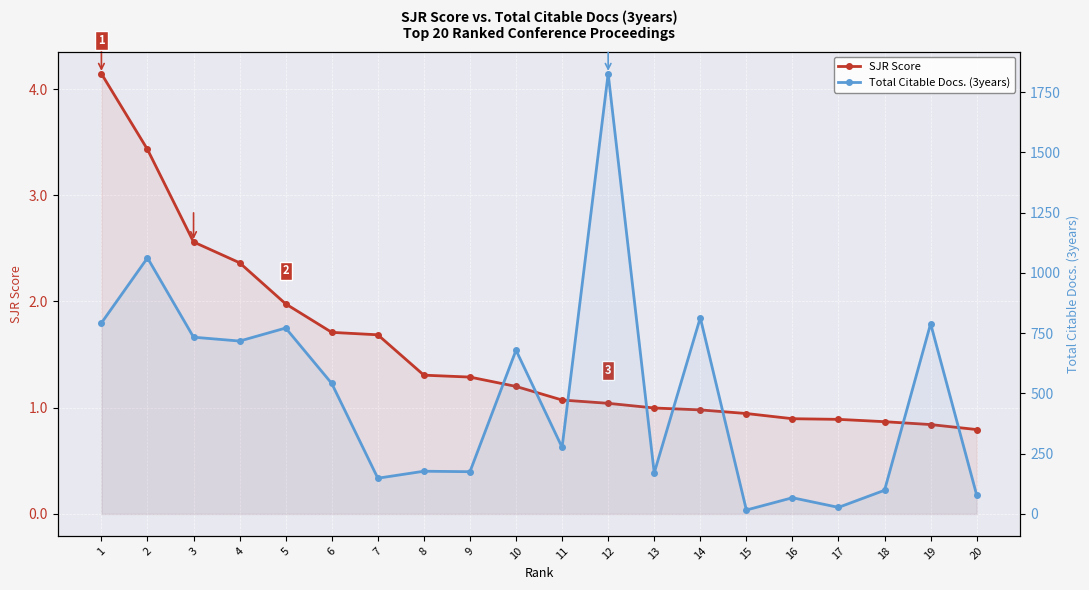

How many interior local peaks does the Total Citable Docs. (3years) series have?

8